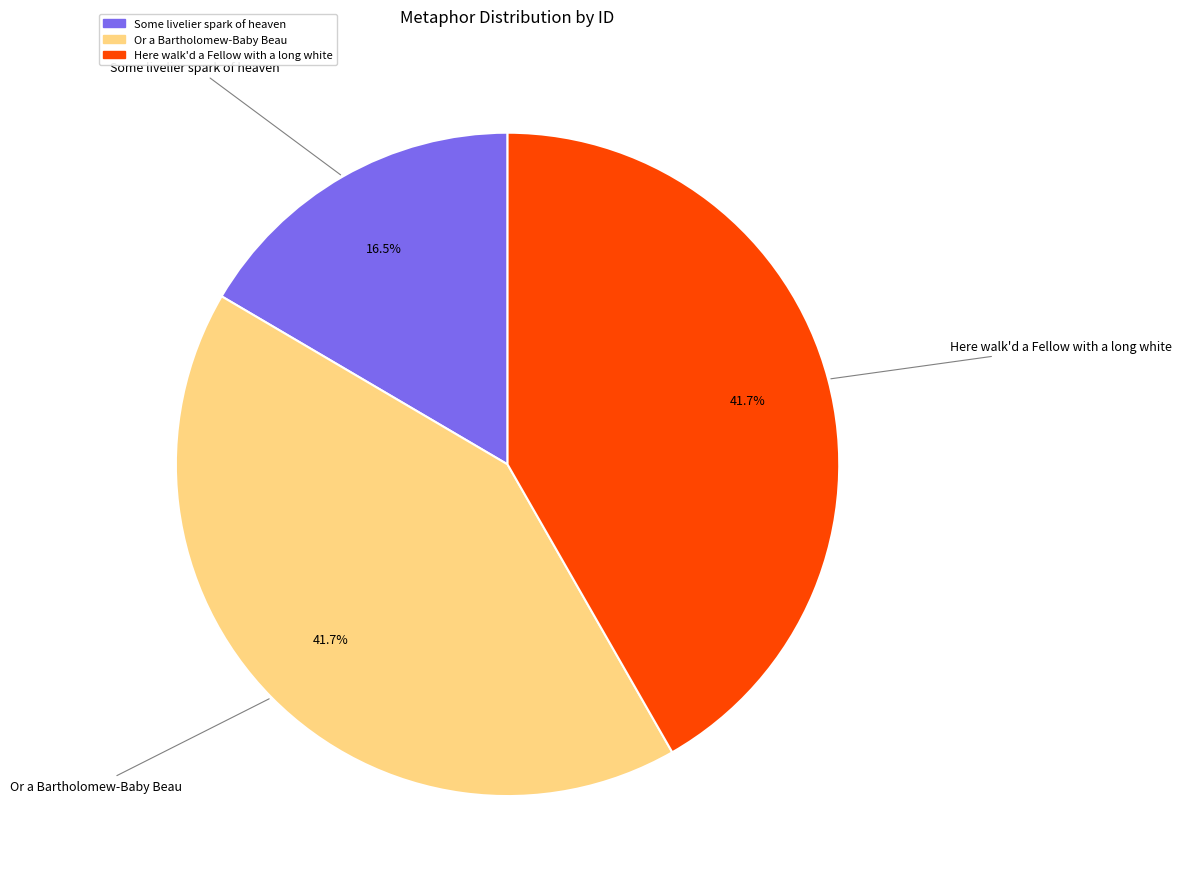

What is the smallest slice in the pie chart?

Some livelier spark of heaven